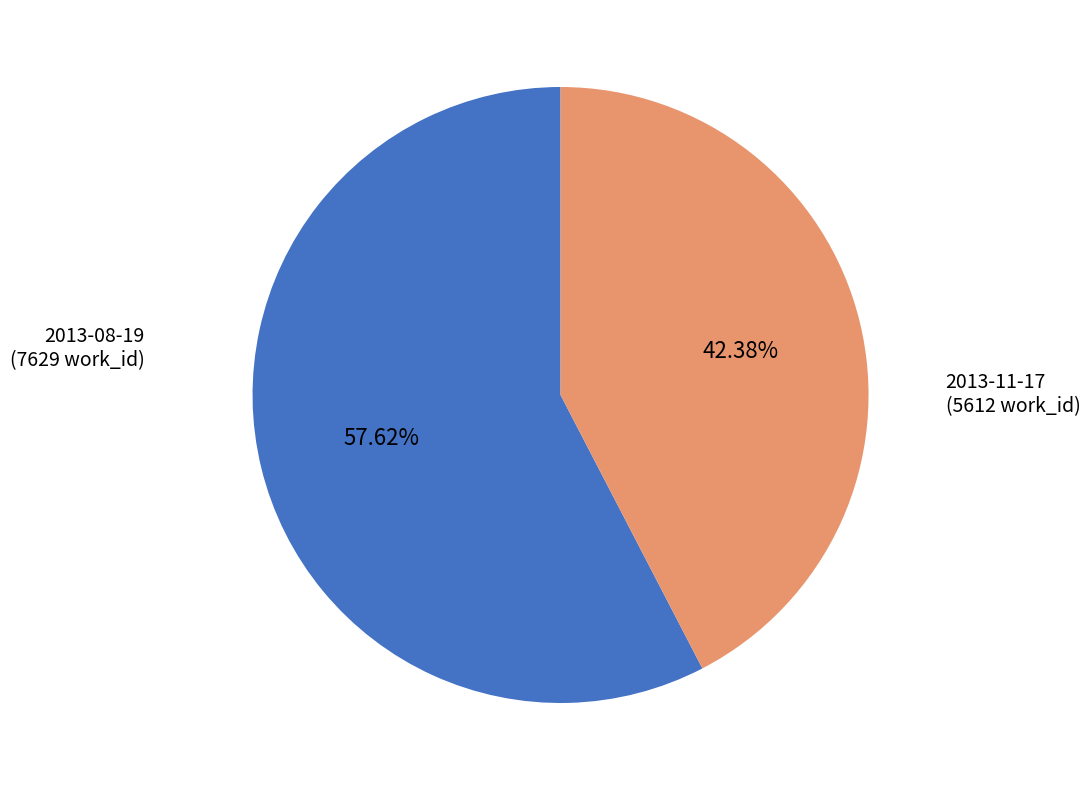

Which slice is the smallest?

2013-11-17